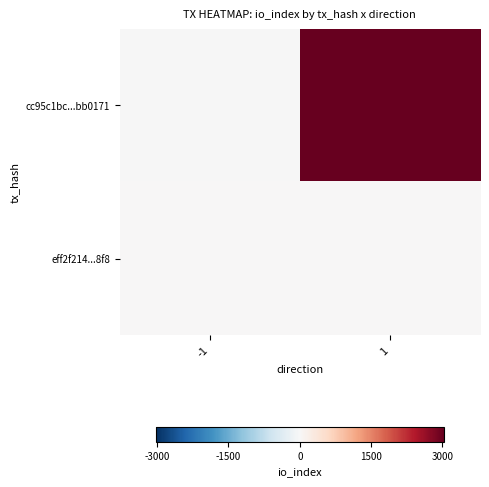

What is the minimum value shown in the chart?

-1